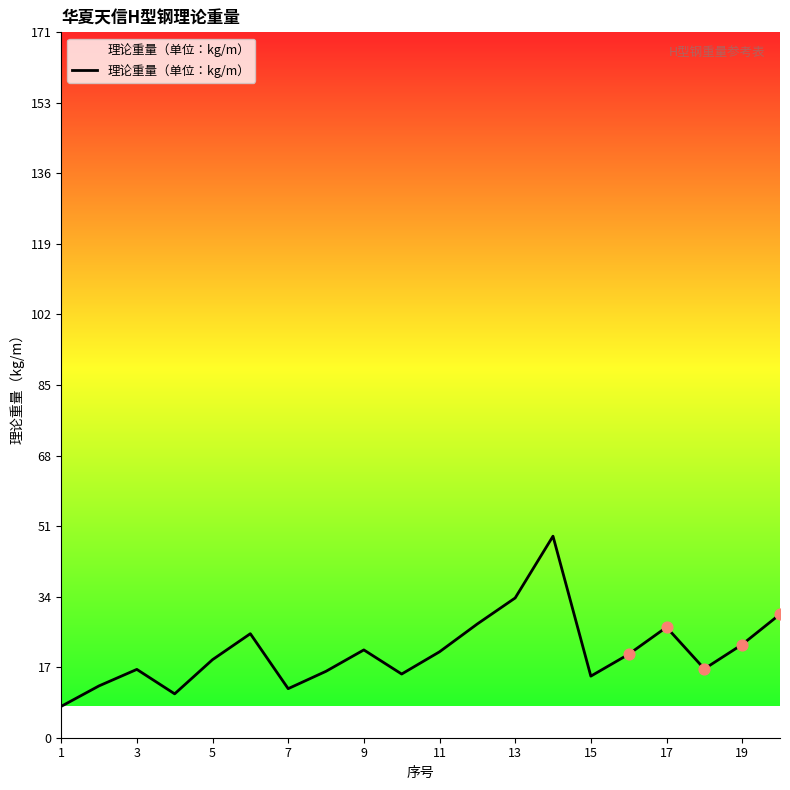

What is the greatest value displayed?

48.7